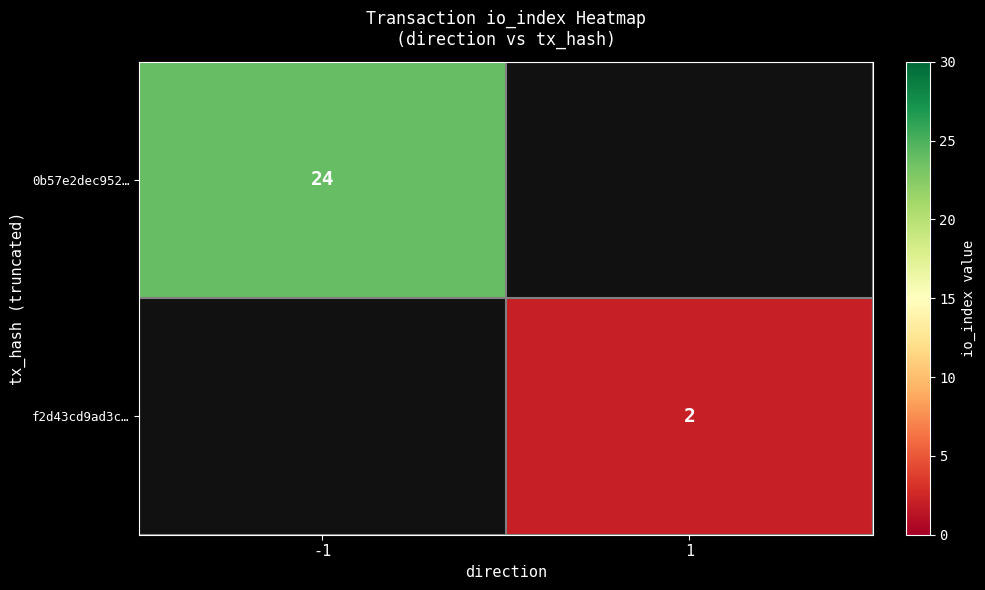

What is the maximum value shown in the chart?

24.0